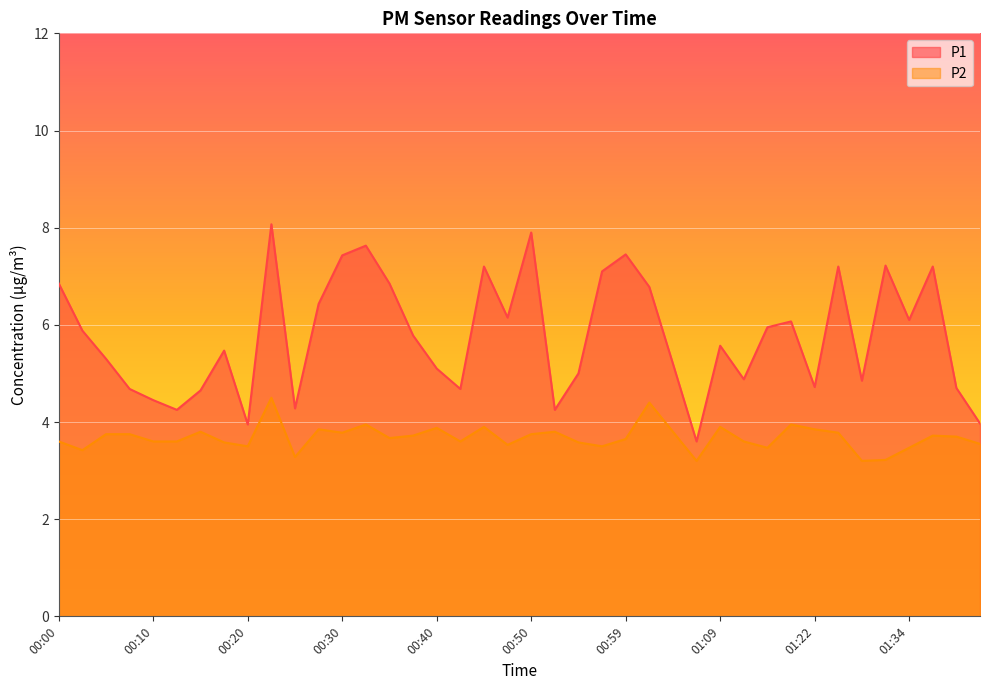

True or false: P1 has a value of 2.2 at 00:32.

False